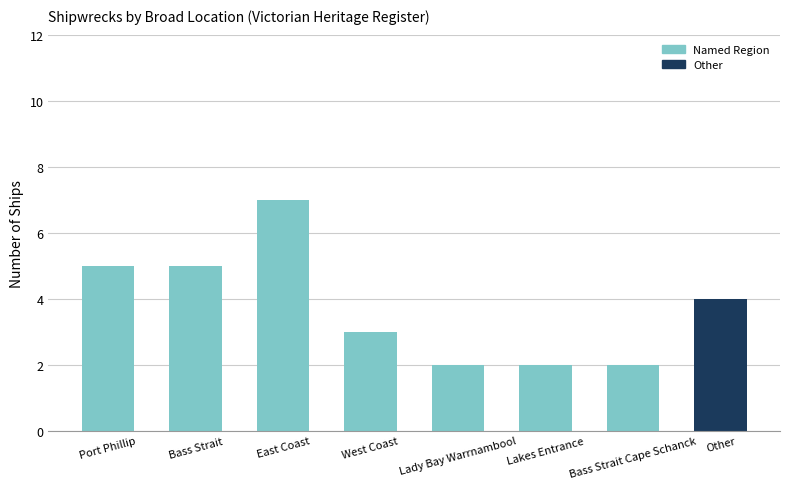

What is the greatest value displayed?

7